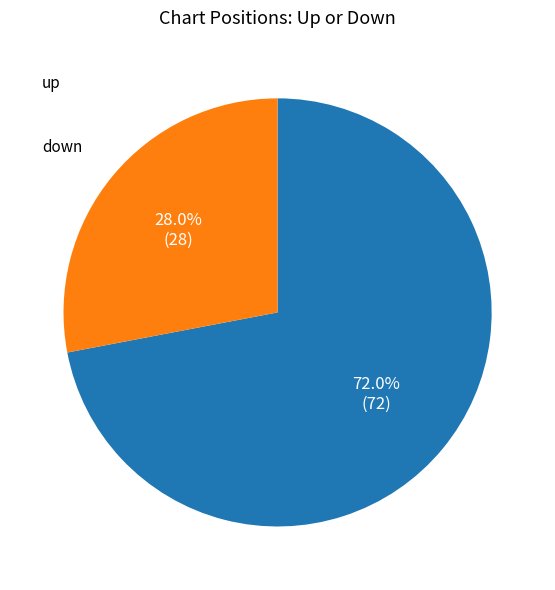

Is there any slice that represents more than half of the pie?

Yes